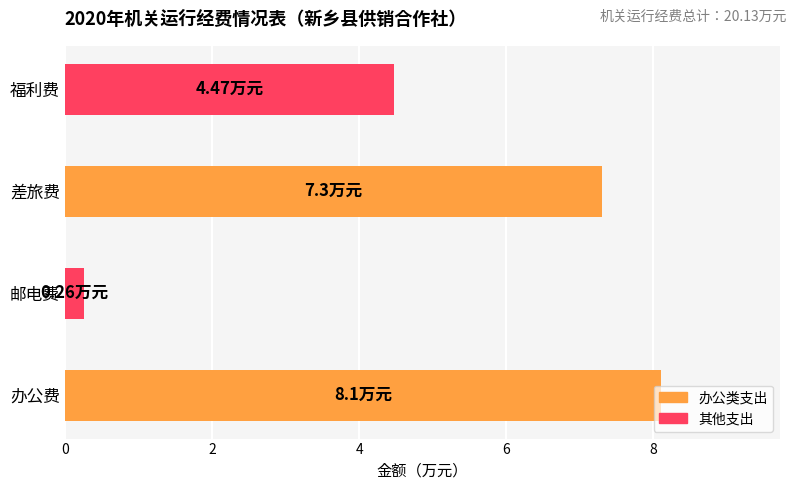

What is the change in value from 差旅费 to 福利费?

-2.8